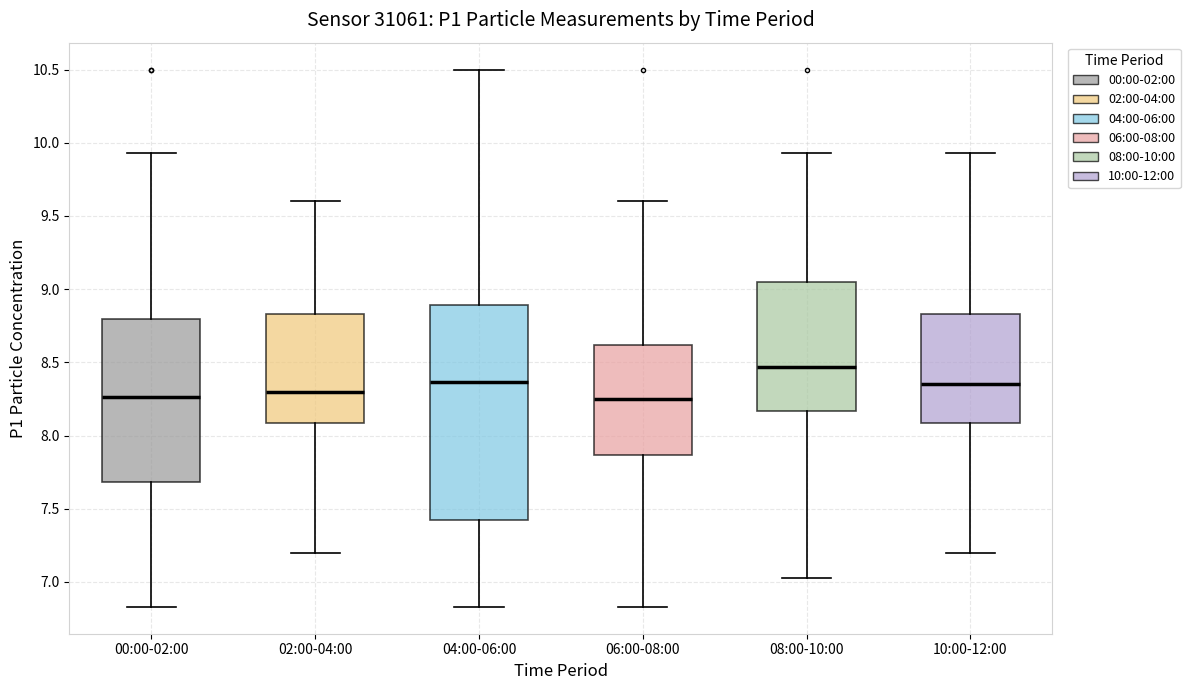

Where is the lower edge of the box for 08:00-10:00 on the y-axis? The values are not printed on the chart, so give them approximately, as read against the axis.

8.15